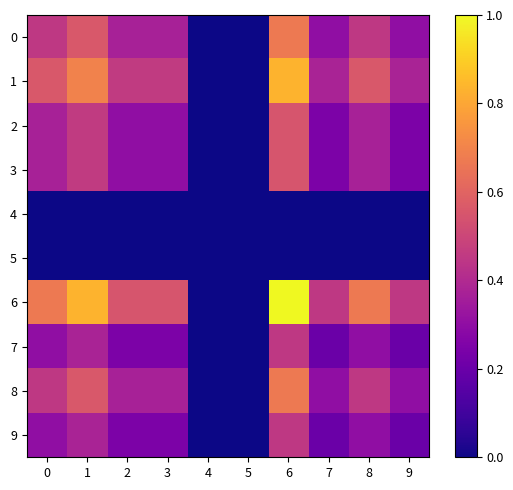

Reading right to left, transcribe all the data shown in this chart.

0: 9=0.3	8=0.4	7=0.3	6=0.7	5=0.0	4=0.0	3=0.4	2=0.4	1=0.6	0=0.4
1: 9=0.4	8=0.6	7=0.4	6=0.8	5=0.0	4=0.0	3=0.5	2=0.5	1=0.7	0=0.6
2: 9=0.2	8=0.4	7=0.2	6=0.5	5=0.0	4=0.0	3=0.3	2=0.3	1=0.5	0=0.4
3: 9=0.2	8=0.4	7=0.2	6=0.5	5=0.0	4=0.0	3=0.3	2=0.3	1=0.5	0=0.4
4: 9=0.0	8=0.0	7=0.0	6=0.0	5=0.0	4=0.0	3=0.0	2=0.0	1=0.0	0=0.0
5: 9=0.0	8=0.0	7=0.0	6=0.0	5=0.0	4=0.0	3=0.0	2=0.0	1=0.0	0=0.0
6: 9=0.5	8=0.7	7=0.5	6=1.0	5=0.0	4=0.0	3=0.5	2=0.5	1=0.8	0=0.7
7: 9=0.2	8=0.3	7=0.2	6=0.5	5=0.0	4=0.0	3=0.2	2=0.2	1=0.4	0=0.3
8: 9=0.3	8=0.4	7=0.3	6=0.7	5=0.0	4=0.0	3=0.4	2=0.4	1=0.6	0=0.4
9: 9=0.2	8=0.3	7=0.2	6=0.5	5=0.0	4=0.0	3=0.2	2=0.2	1=0.4	0=0.3